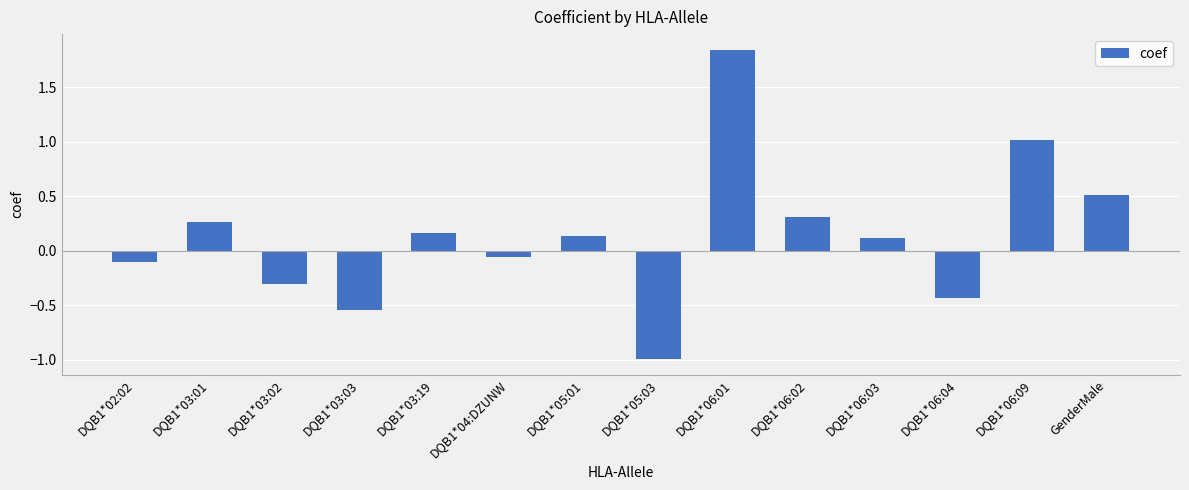

What is the difference between the maximum and minimum values?

2.8